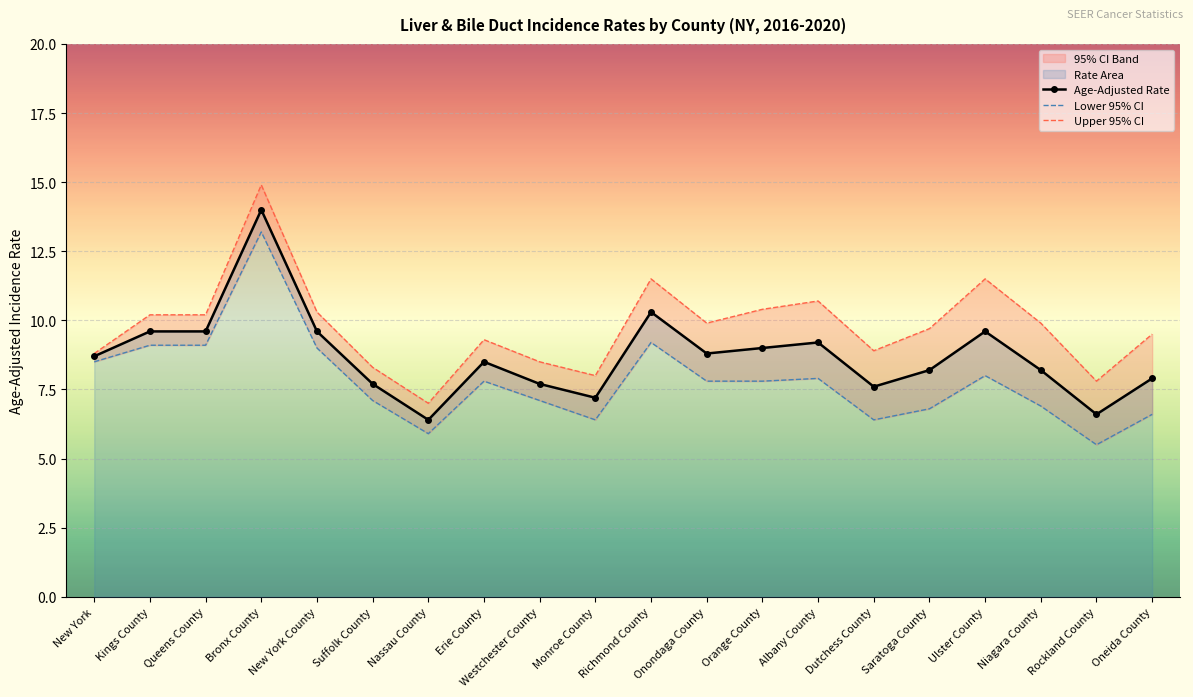

True or false: Age-Adjusted Rate and Upper 95% CI intersect in this chart.

False